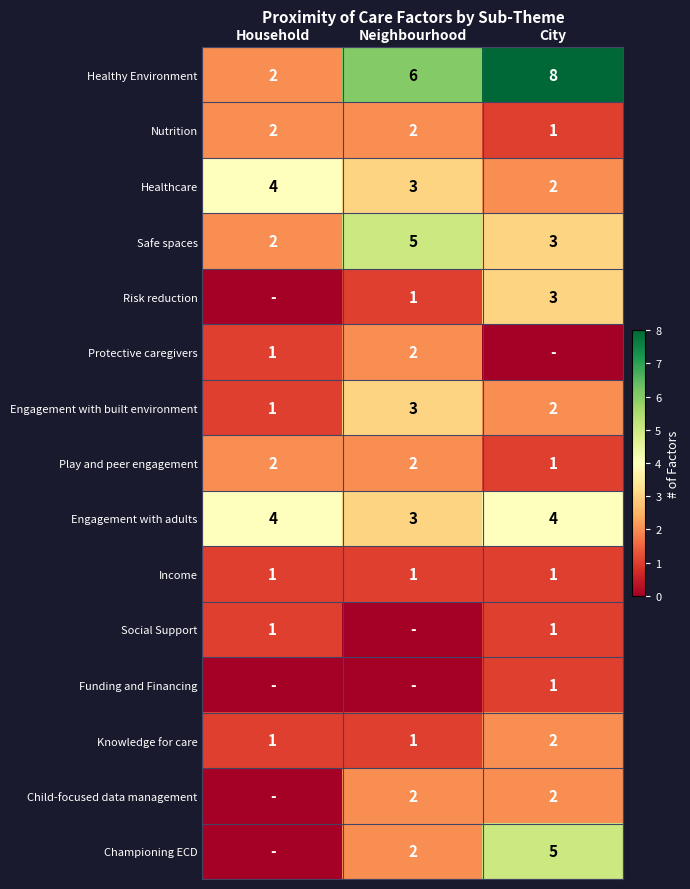

Which has a higher value, Neighbourhood or Household?

Neighbourhood